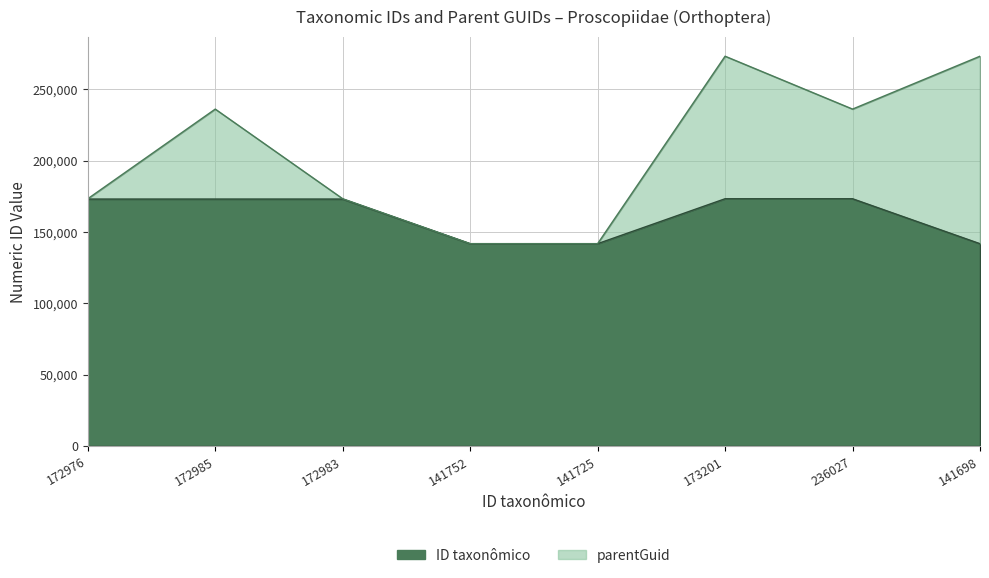

Does the chart have visible grid lines?

Yes